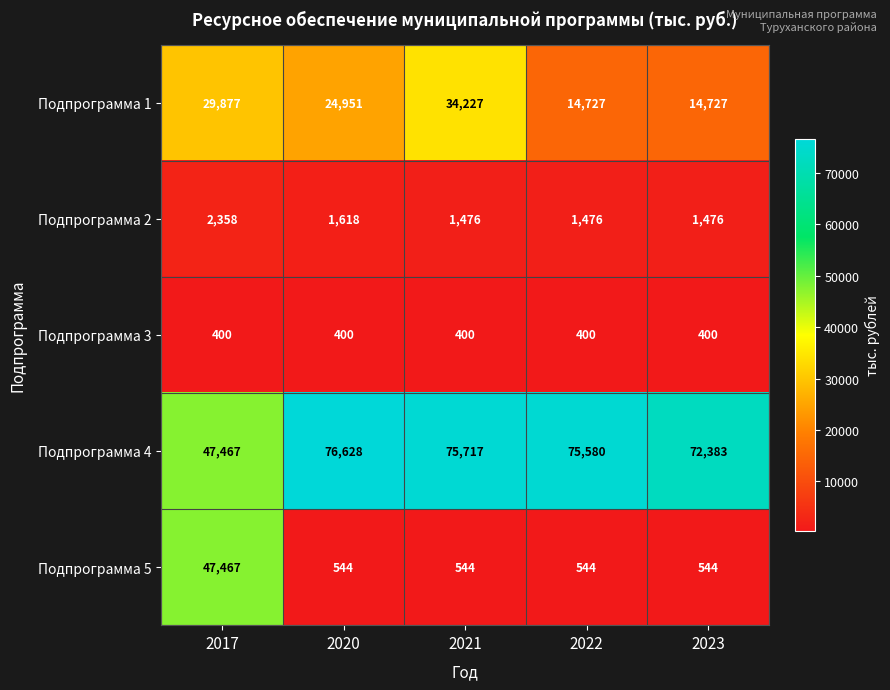

Is it true that Подпрограмма 4 equals 72383 at 2023?

True